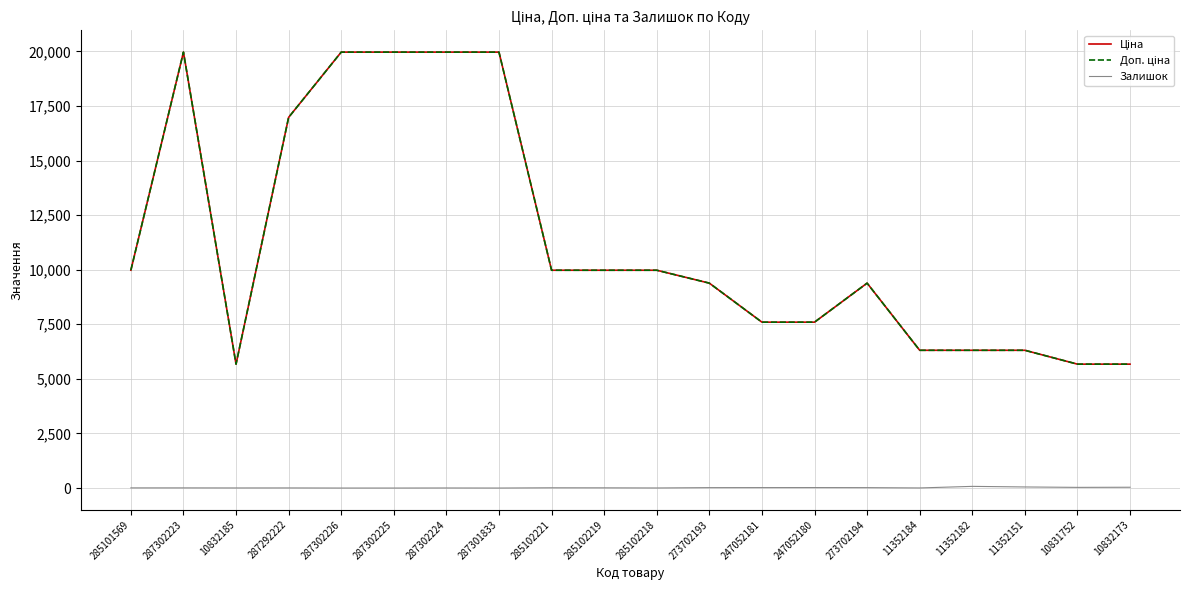

Is this an area chart (filled region under the line)?

No